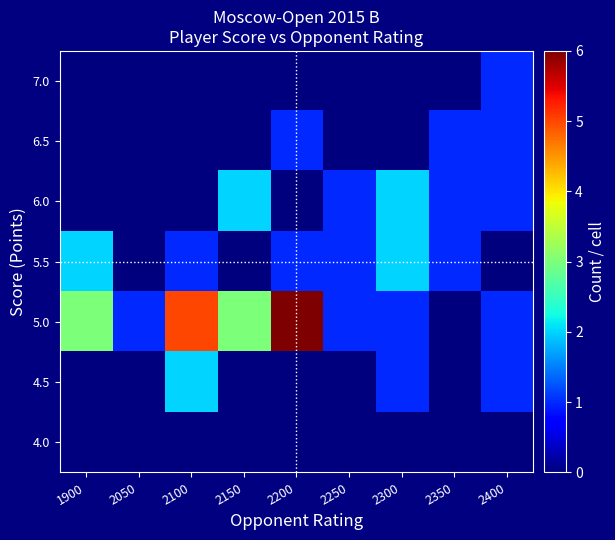

At which category is the sum across all series the highest?

2100